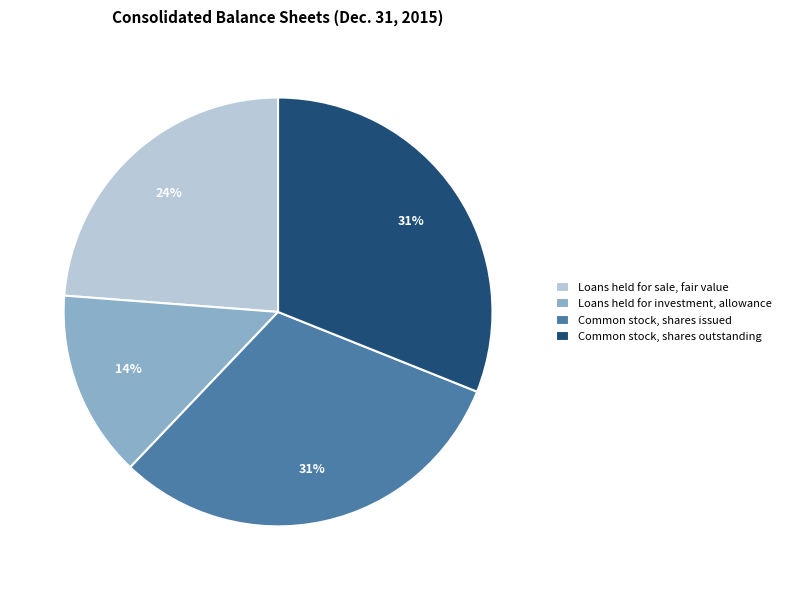

Is the sum of Loans held for investment, allowance and Common stock, shares outstanding greater than half?

No